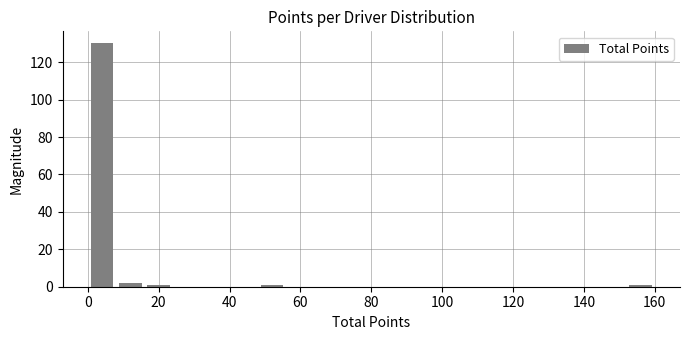

Reading left to right, transcribe this chart: for each bar, give the range it covers on the x-axis and its height. The values are not printed on the chart, so give them approximately, as read against the axis.

0 to 8: 130
8 to 16: 2
16 to 24: under 2
24 to 32: 0
32 to 40: 0
40 to 48: 0
48 to 56: under 2
56 to 64: 0
64 to 72: 0
72 to 80: 0
80 to 88: 0
88 to 96: 0
96 to 104: 0
104 to 112: 0
112 to 120: 0
120 to 128: 0
128 to 136: 0
136 to 144: 0
144 to 152: 0
152 to 160: under 2